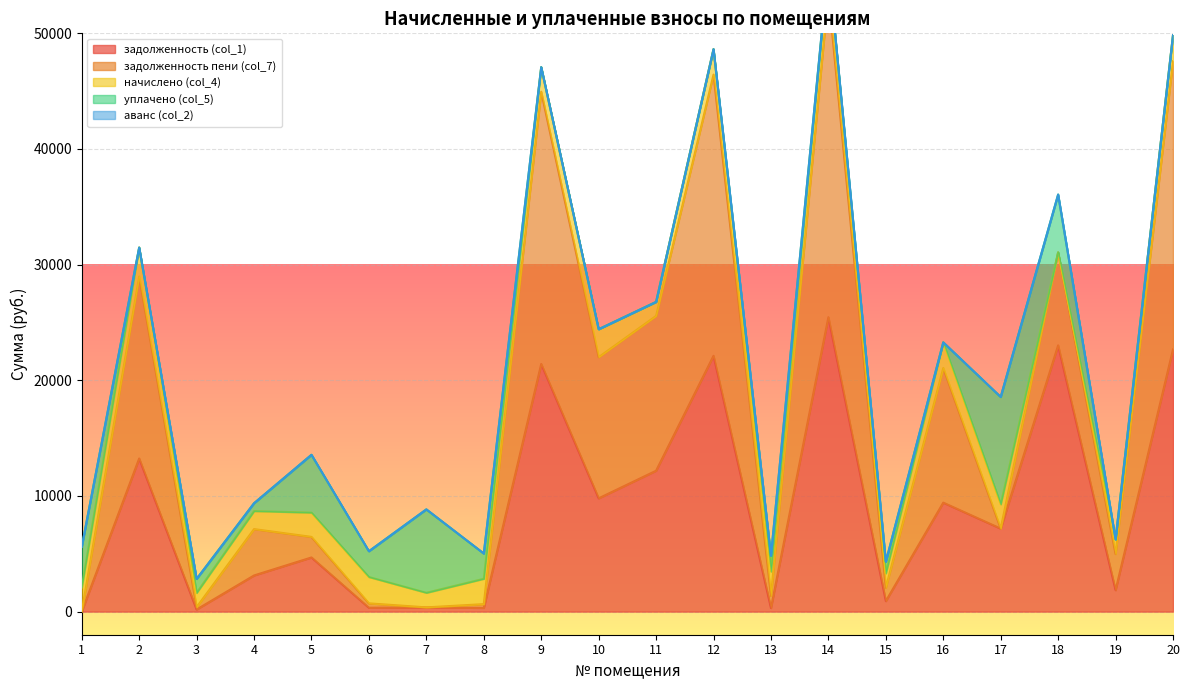

The value of задолженность (col_1) at 14 is 9673.2. True or false?

False